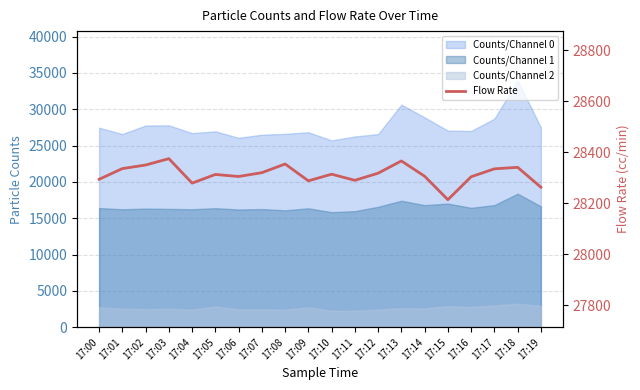

Which has a higher value, 17:04 or 17:07?

17:07